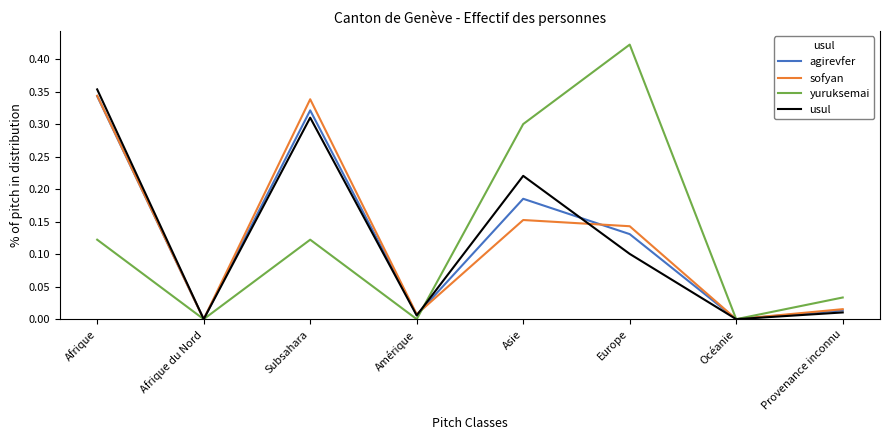

What position from the left is Asie?

5